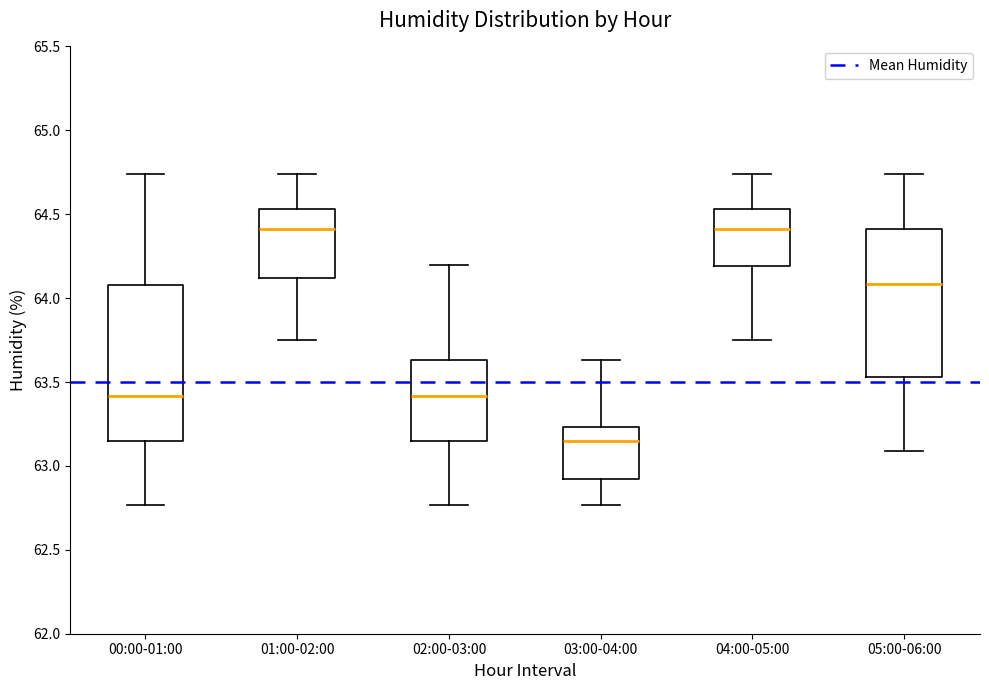

Where is the lower edge of the box for 02:00-03:00 on the y-axis? The values are not printed on the chart, so give them approximately, as read against the axis.

63.15